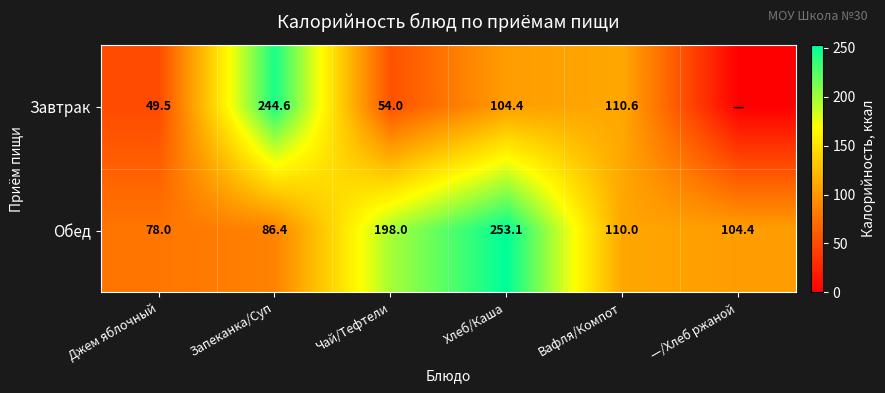

Which label corresponds to the smallest value in the chart?

—/Хлеб ржаной